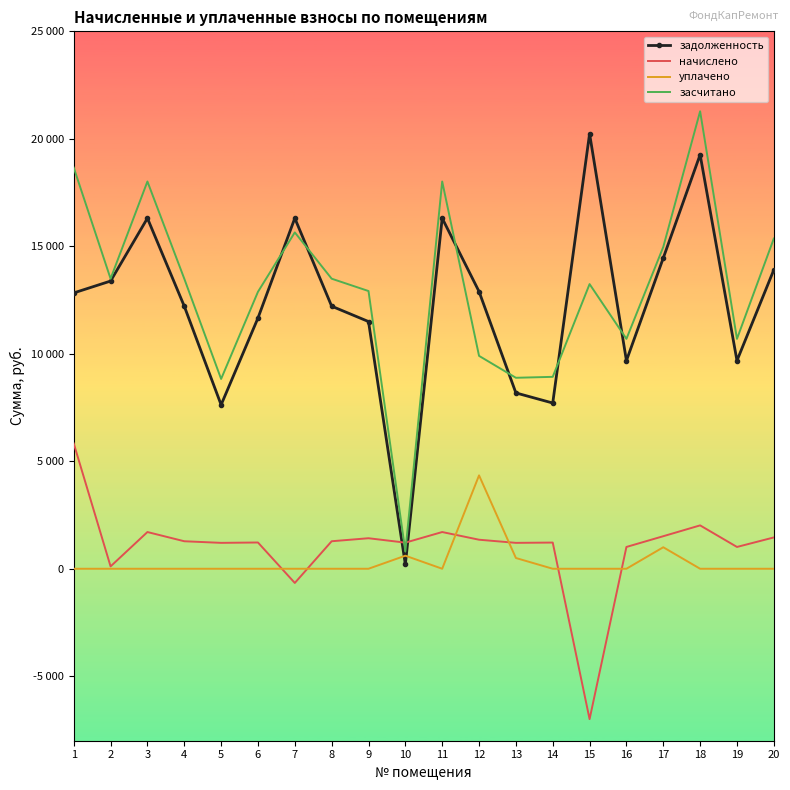

Which series has the largest total across all categories?

засчитано